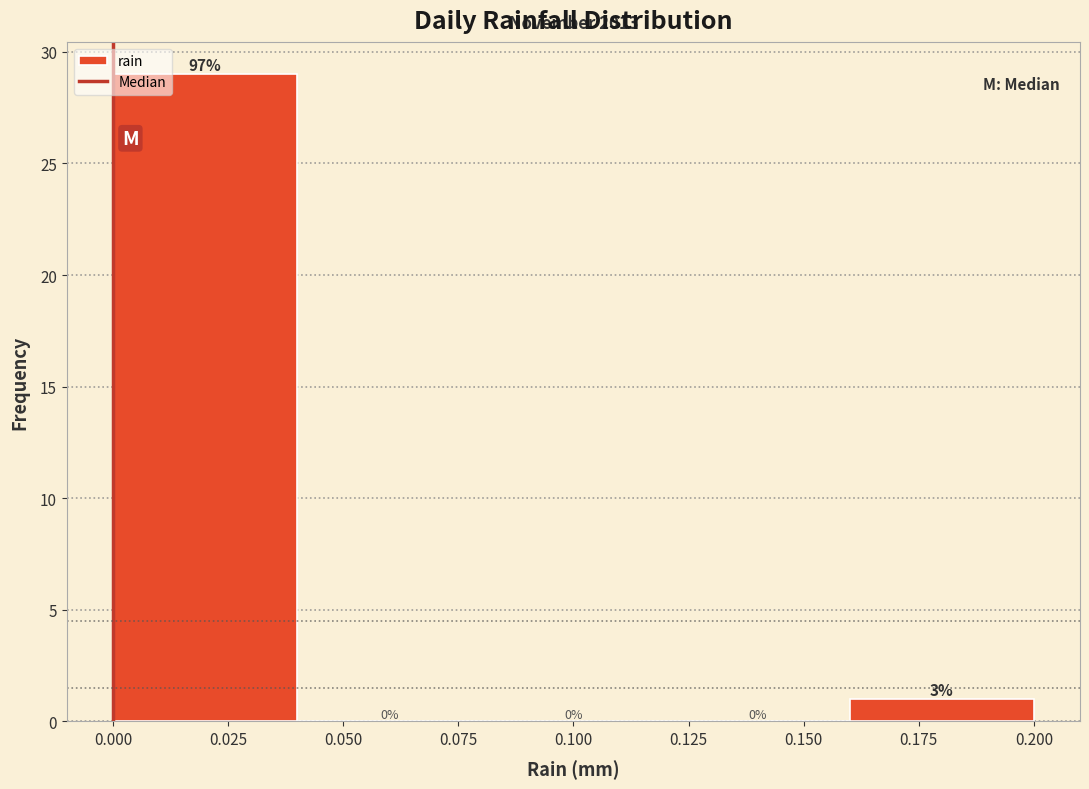

Over which range of the x-axis is the bar tallest?

0.00 to 0.04